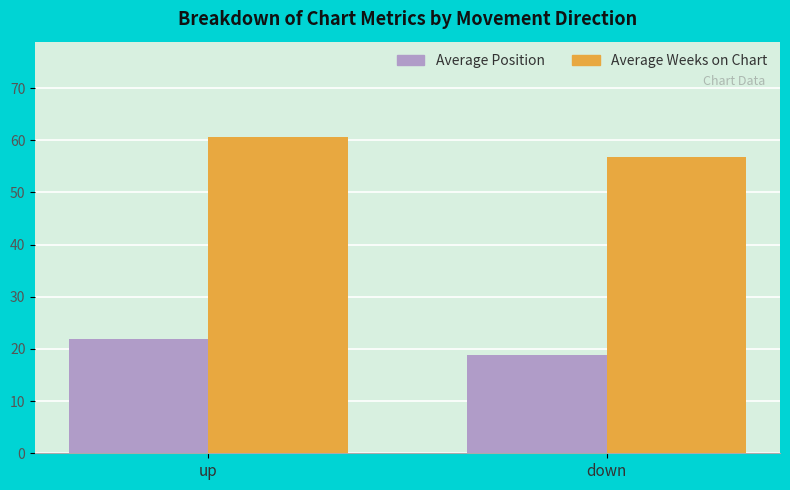

How many Average Position values are between 18 and 21?

1